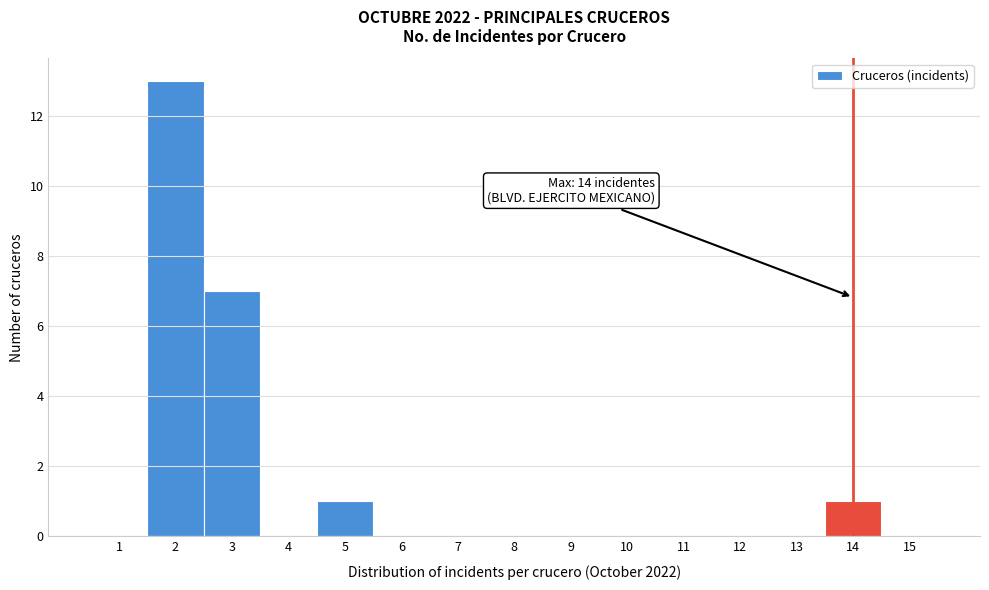

Over which range of the x-axis is the bar tallest?

1.5 to 2.5